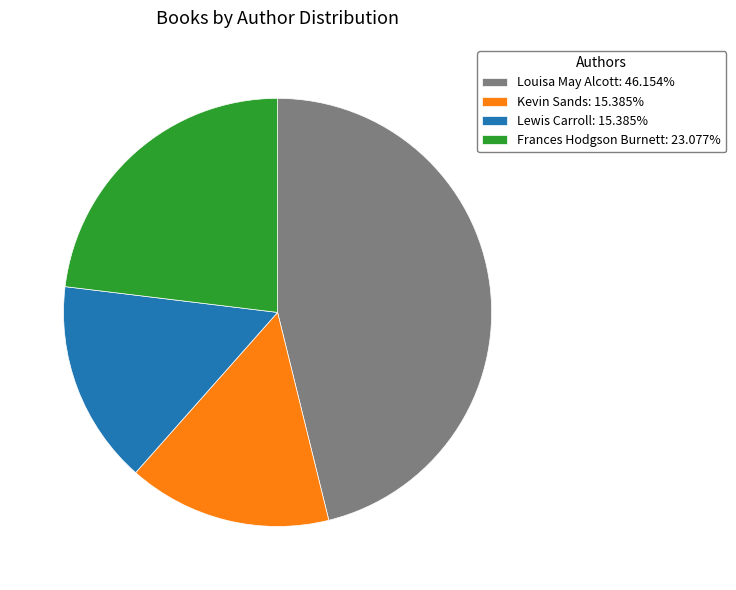

Combined, do Louisa May Alcott: 46.154% and Lewis Carroll: 15.385% account for over 50%?

Yes